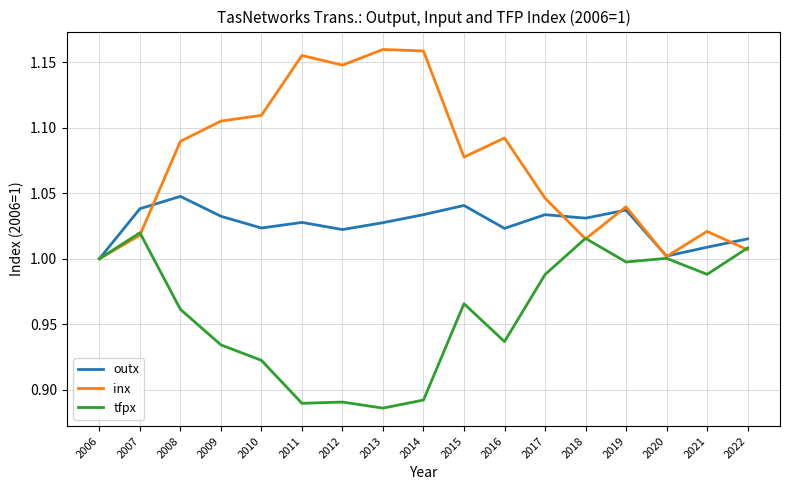

What is the sum of all tfpx values?

16.3